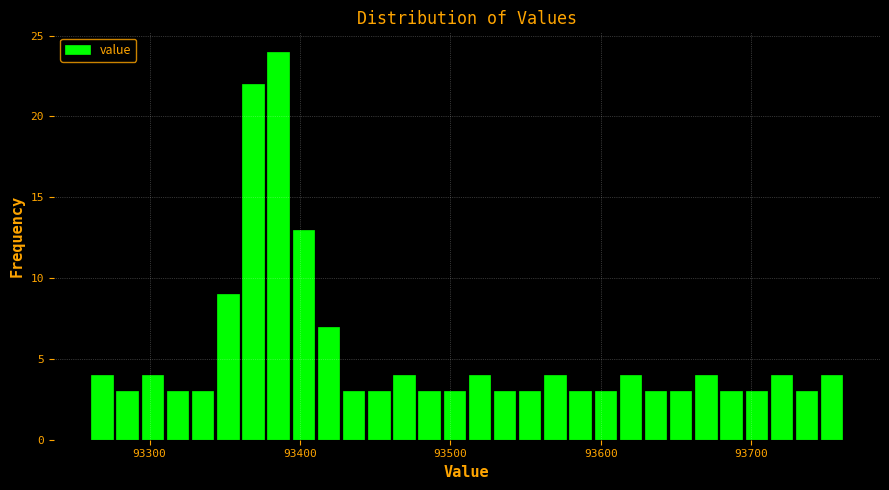

Around what value on the x-axis is the tallest bar? Give the approximate position of its centre, as read against the axis.

93390